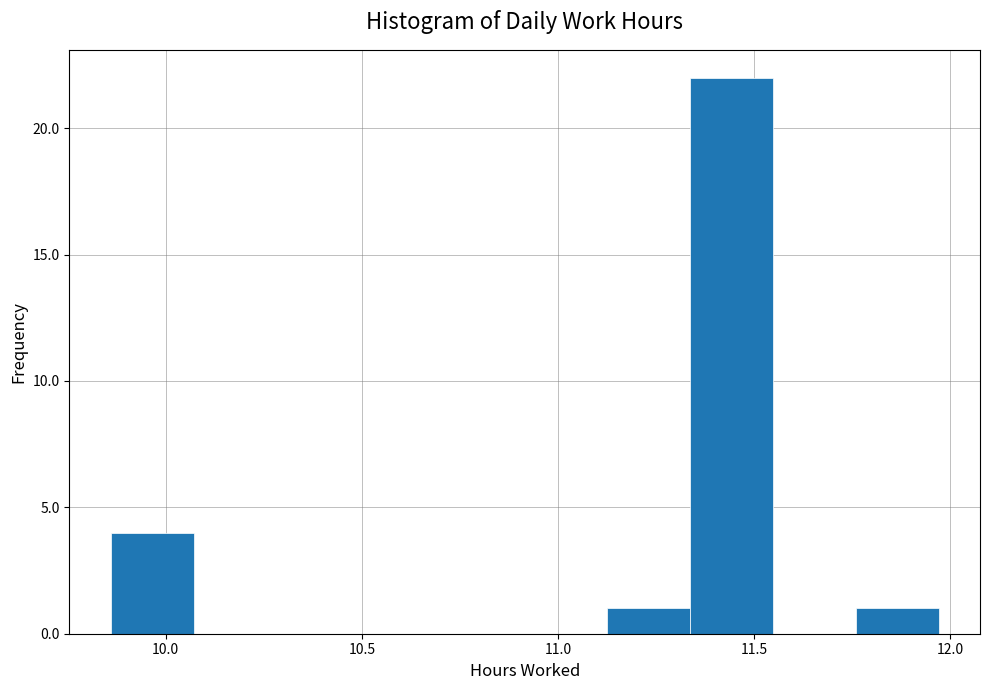

How tall is the bar that spans 11.35 to 11.55 on the x-axis? Neither the bar edges nor the heights are printed on the chart, so give them approximately, as read against the axes.

22